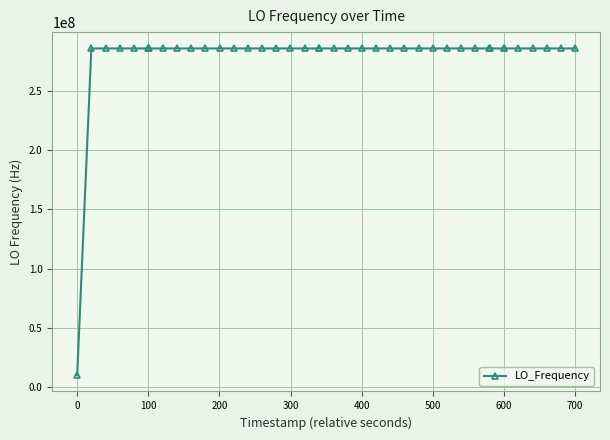

What is the value of the 3rd point from the left?

286046999.3